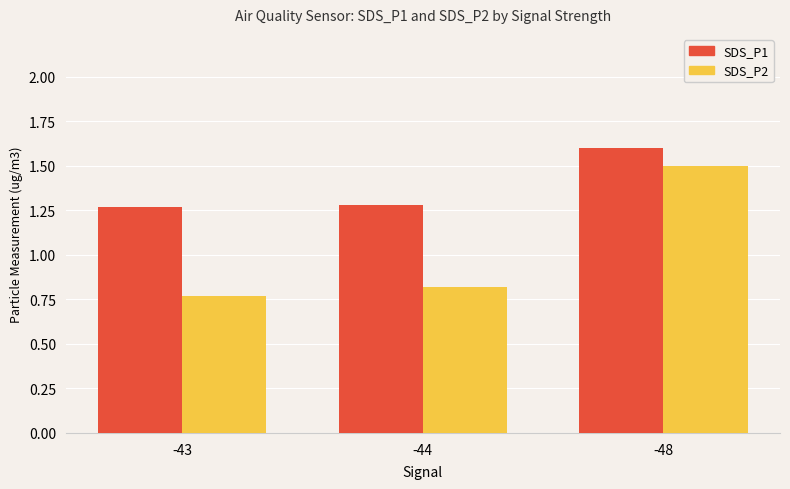

Which series has the largest range (max minus min)?

SDS_P2